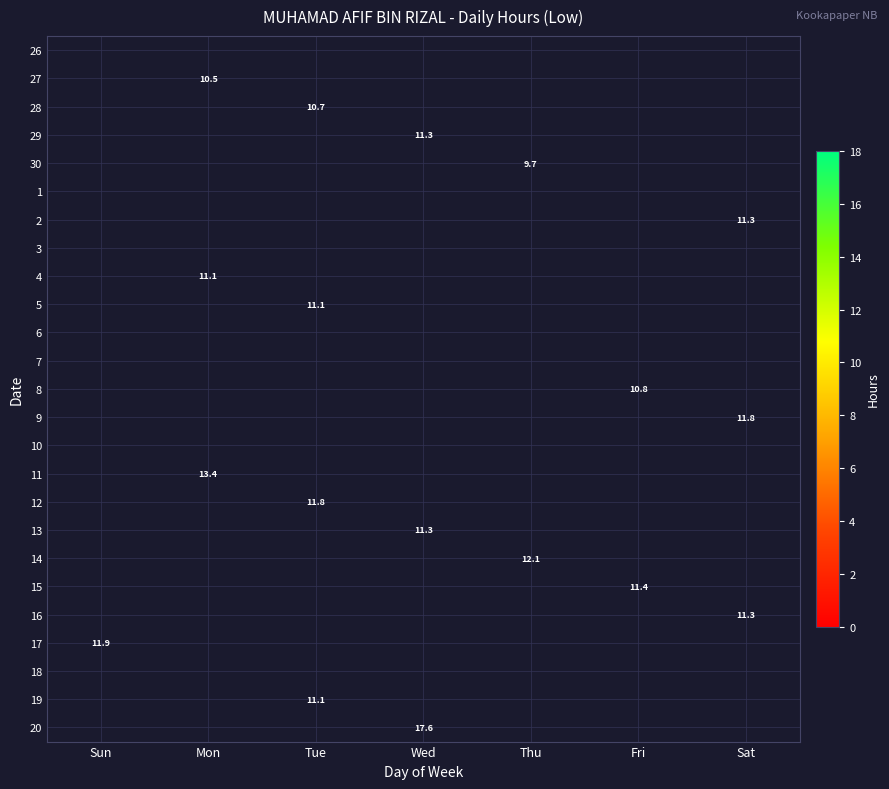

At which category is the sum across all series the highest?

Tue